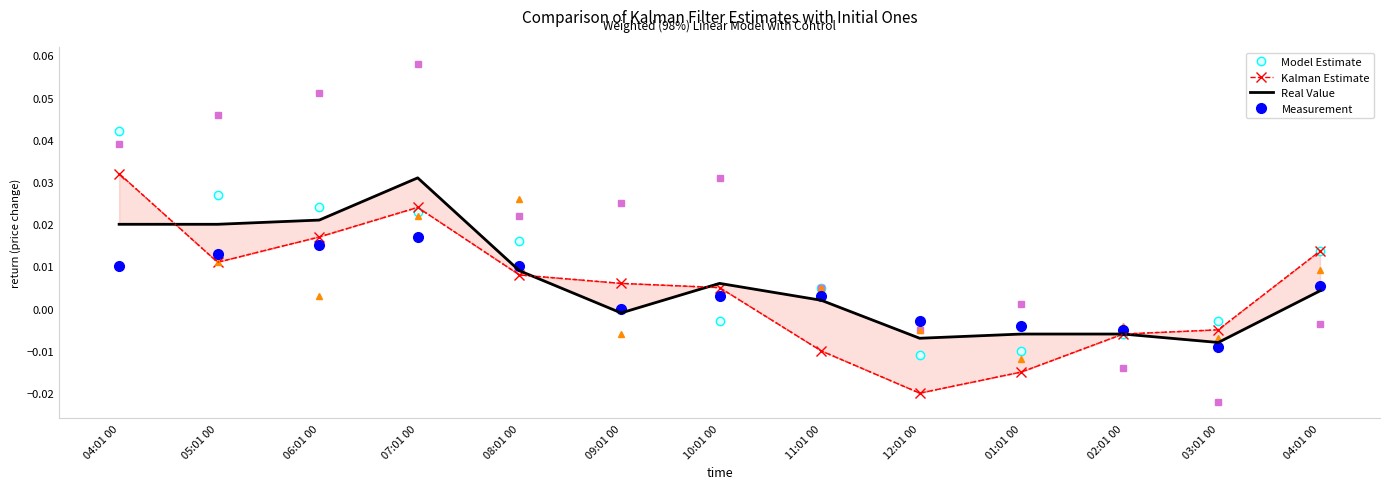

After their last crossing, which series has the higher values: Perspectiva de Consumo or Acesso ao crédito?

Perspectiva de Consumo